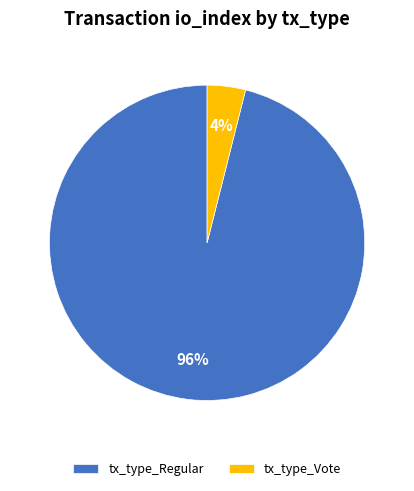

Which category has the biggest portion of the pie?

tx_type_Regular